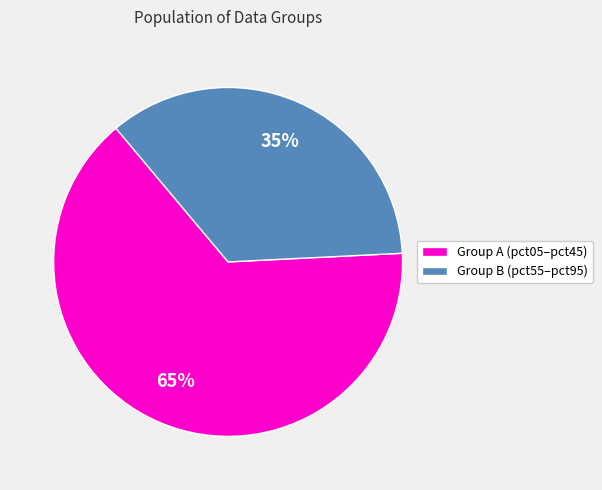

To the nearest percent, what is the average slice percentage?

50%